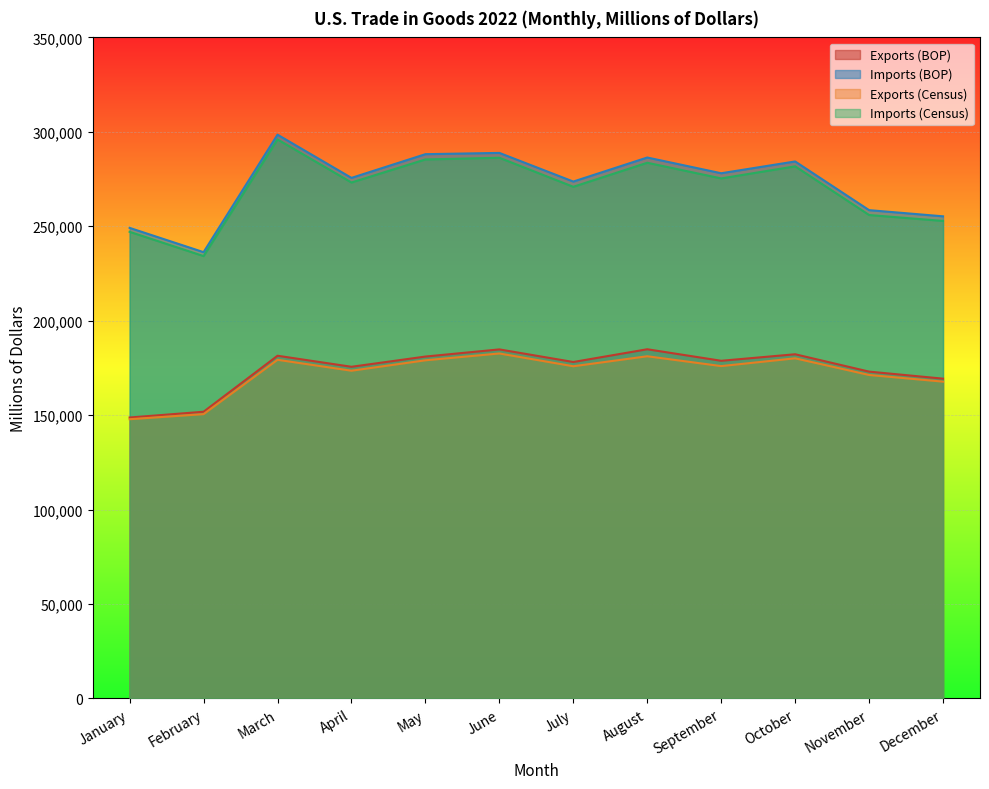

True or false: Exports (BOP) has more than 0 points higher than both neighbors.

True